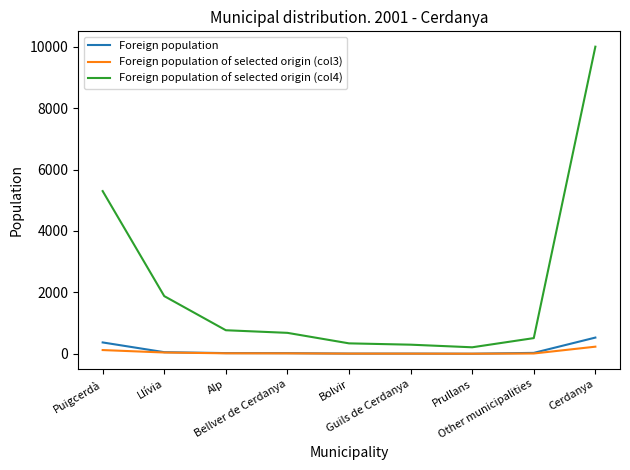

What is the sum of all Foreign population of selected origin (col4) values?

20000